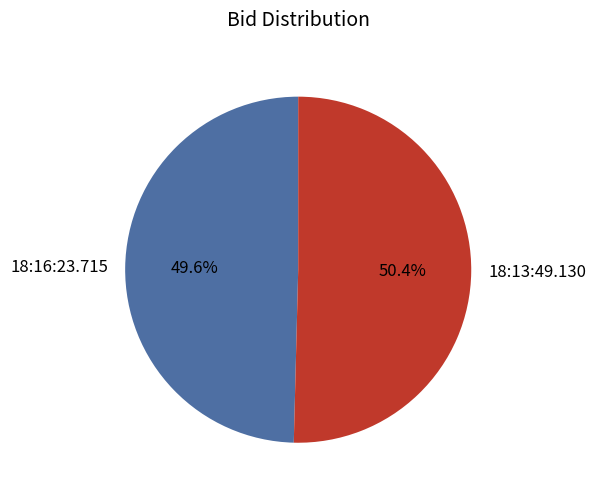

Does 18:13:49.130 represent more than half of the total?

Yes